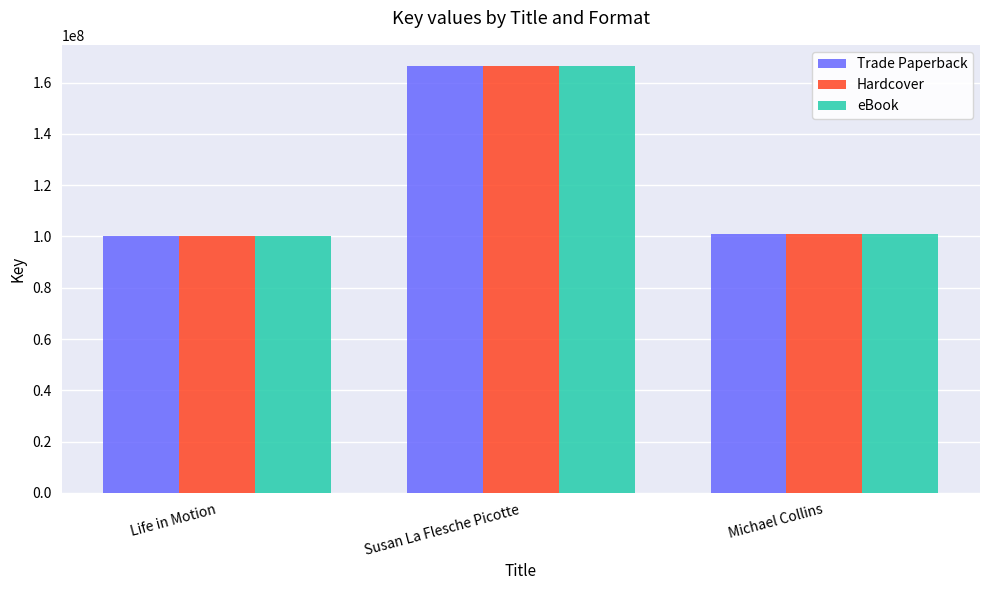

What is the sum of the eBook values at Life in Motion and Susan La Flesche Picotte?

266605474